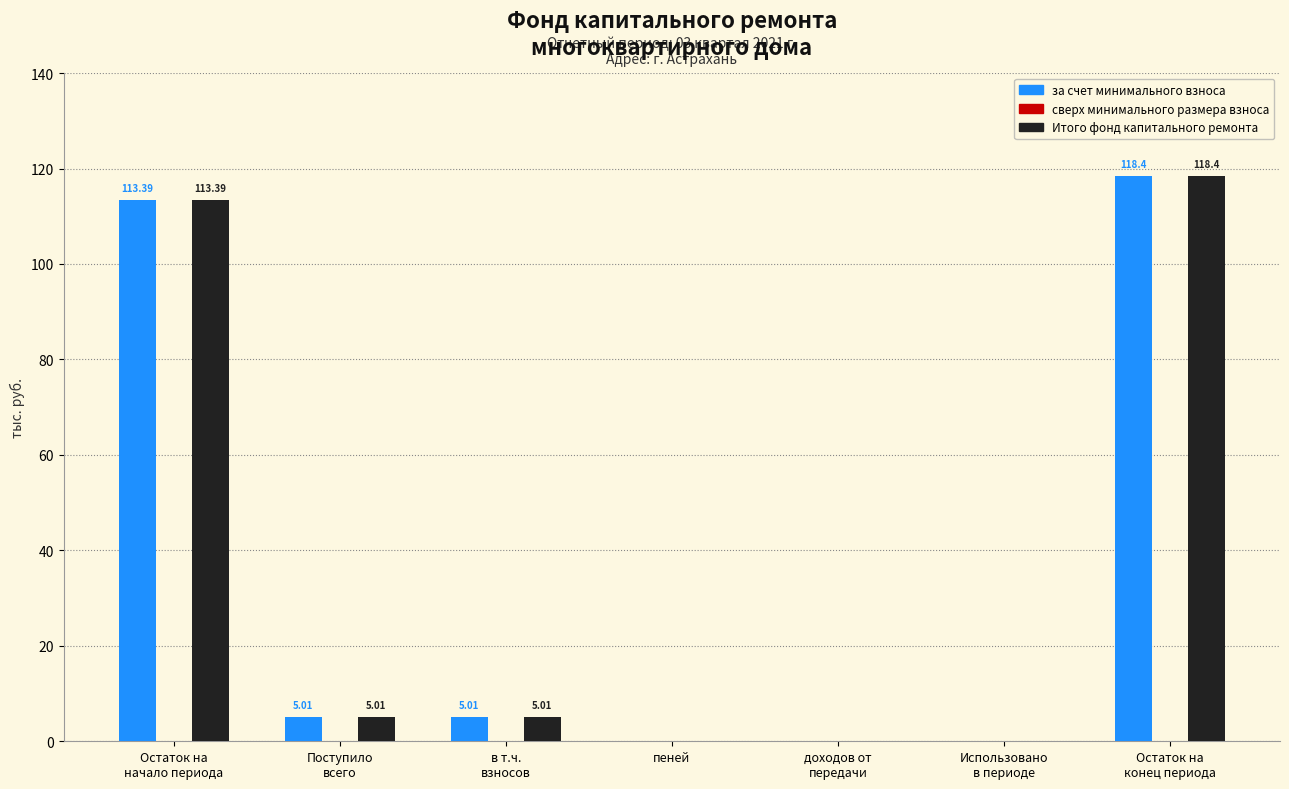

What is the difference between the за счет минимального взноса values at Остаток на
начало периода and Использовано
в периоде?

113.4